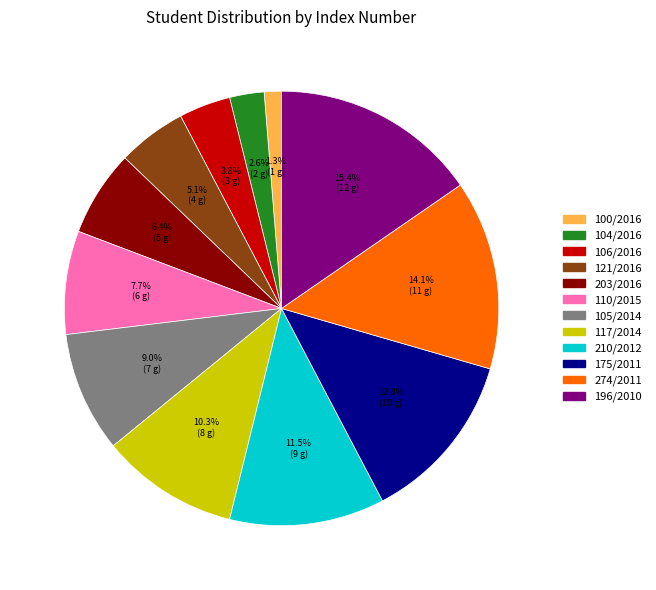

Is the sum of 210/2012 and 105/2014 greater than half?

No